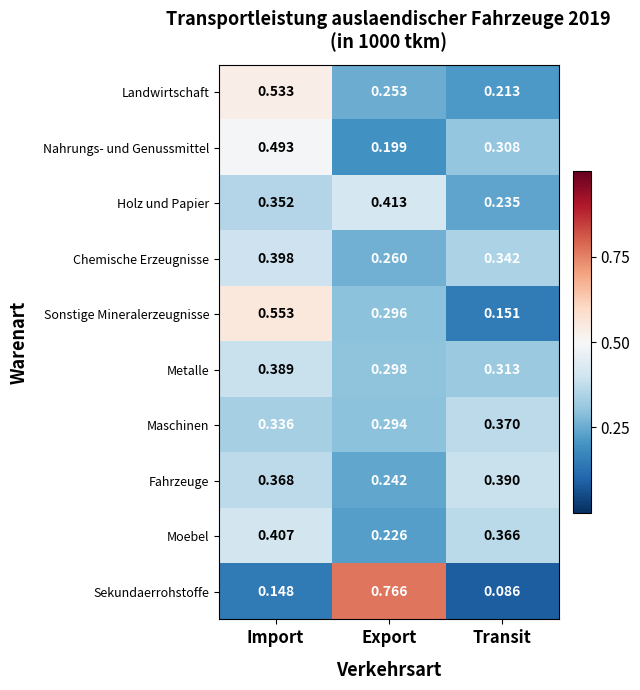

At which label is Sonstige Mineralerzeugnisse closest to 0?

Transit